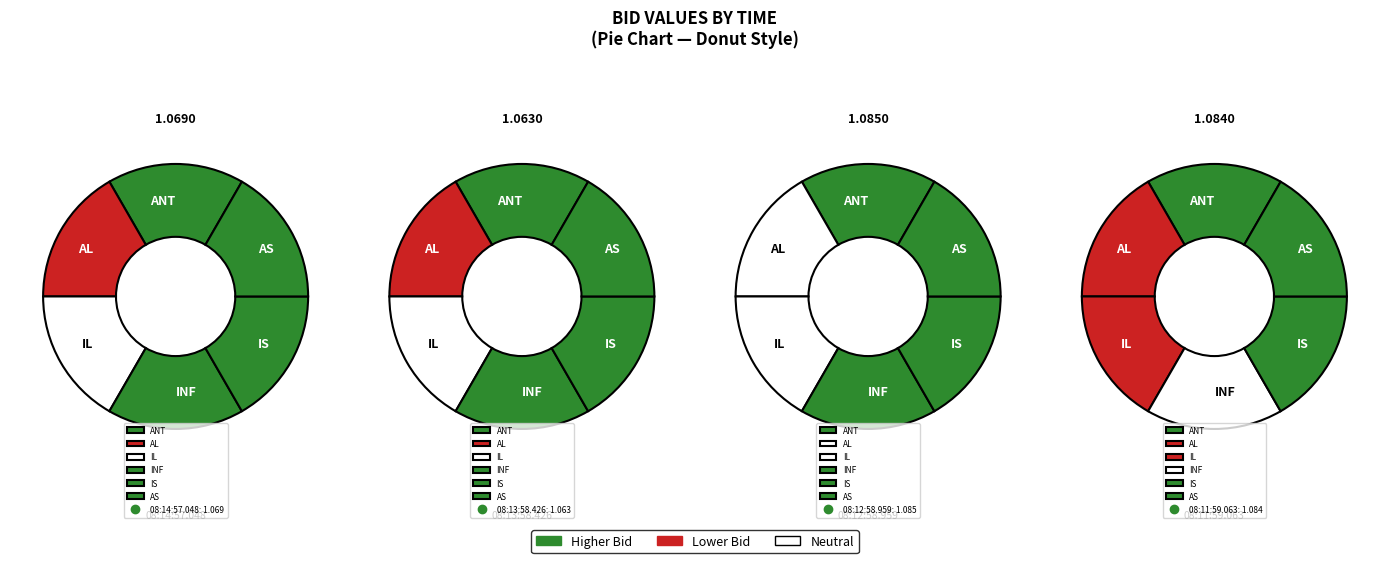

Rank the categories by value from highest to lowest.

08:12:58.959, 08:11:59.063, 08:14:57.048, 08:13:58.426